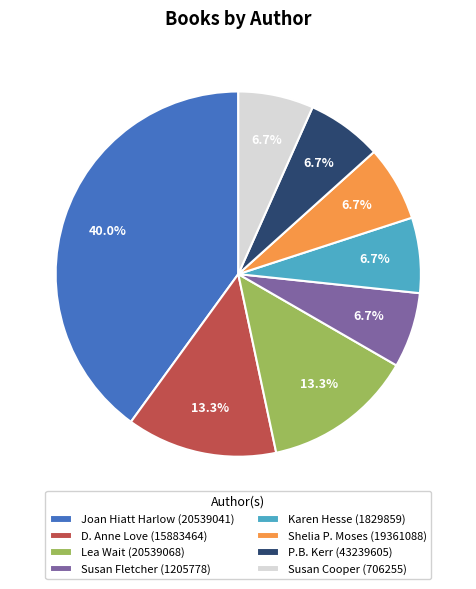

The Joan Hiatt Harlow (20539041) slice represents 40% of the pie. True or false?

True